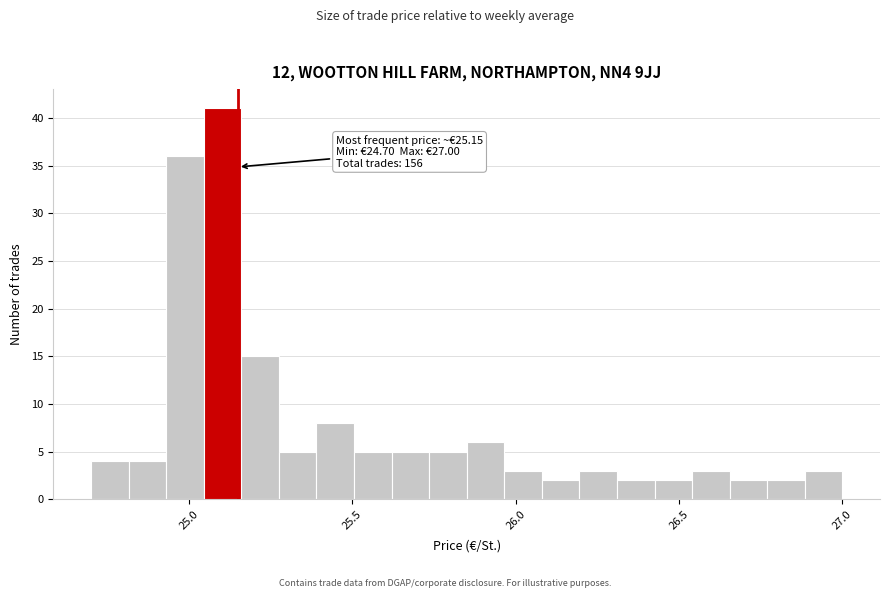

Read against the x-axis, roughly where is the centre of the tallest bar?

25.10